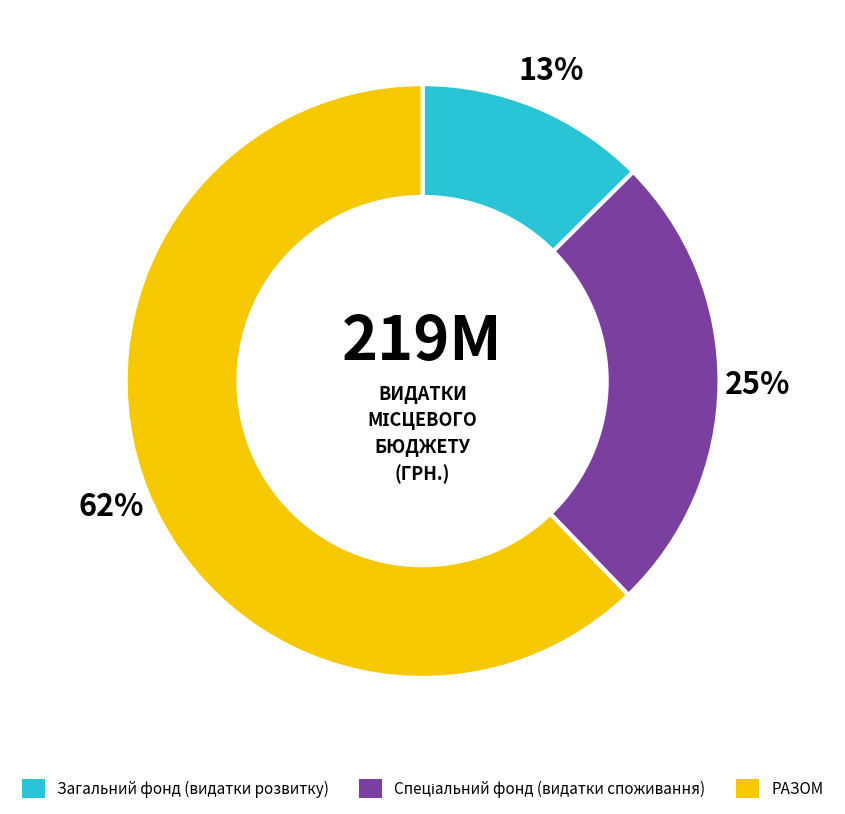

To the nearest percent, what percentage of the pie is РАЗОМ?

62%